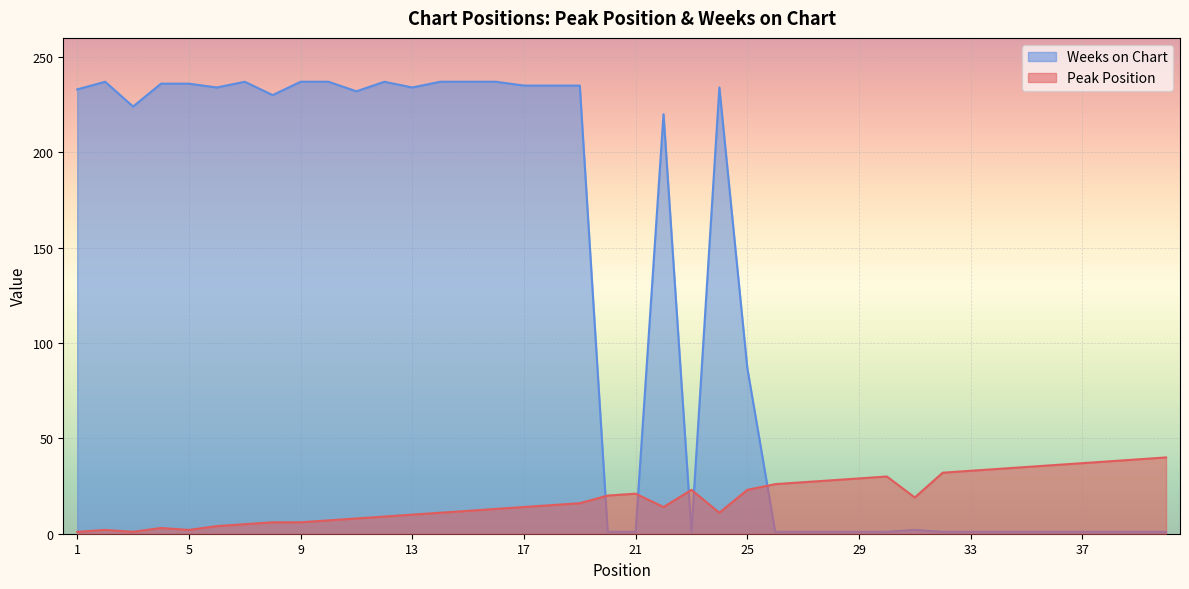

Count the number of categories in the chart.

40